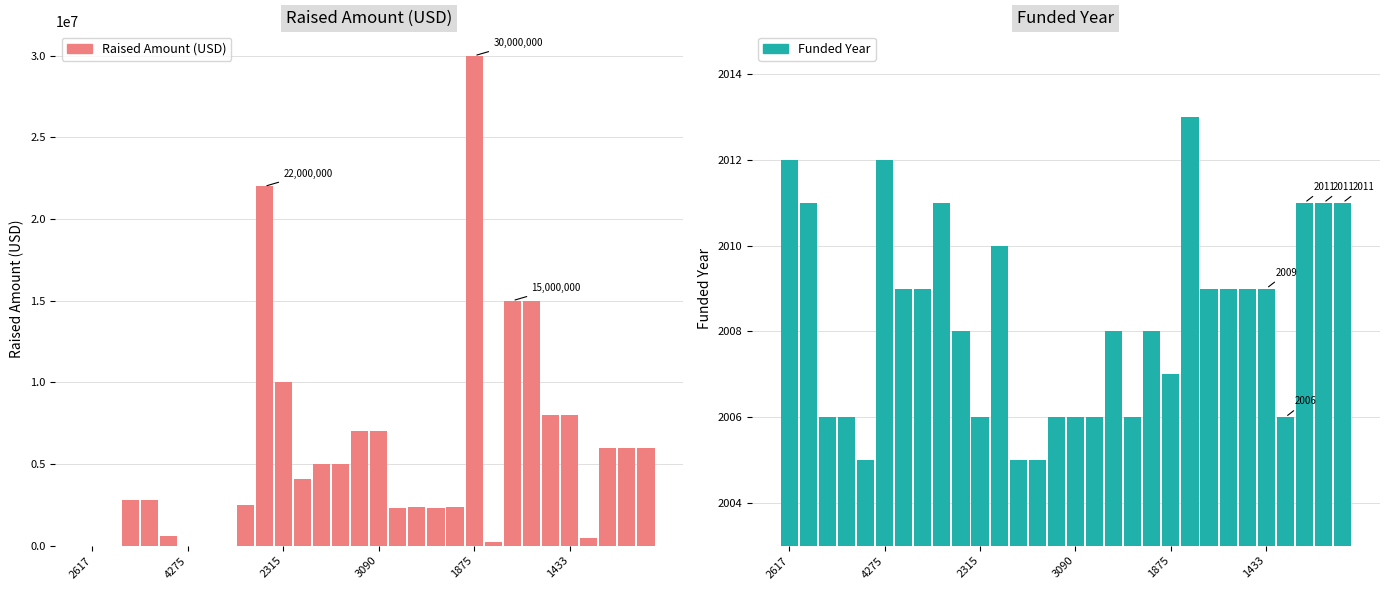

How many values in Raised Amount (USD) are above zero?

25